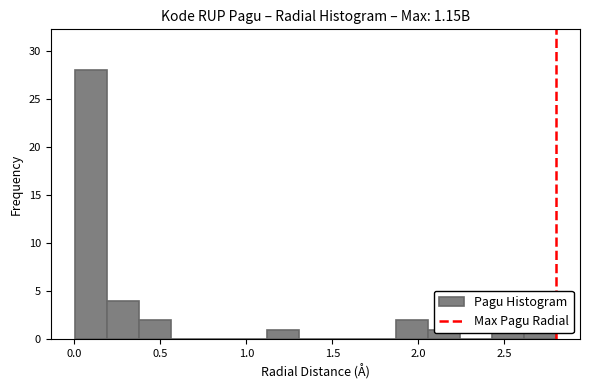

Around what value on the x-axis is the tallest bar? Give the approximate position of its centre, as read against the axis.

0.10